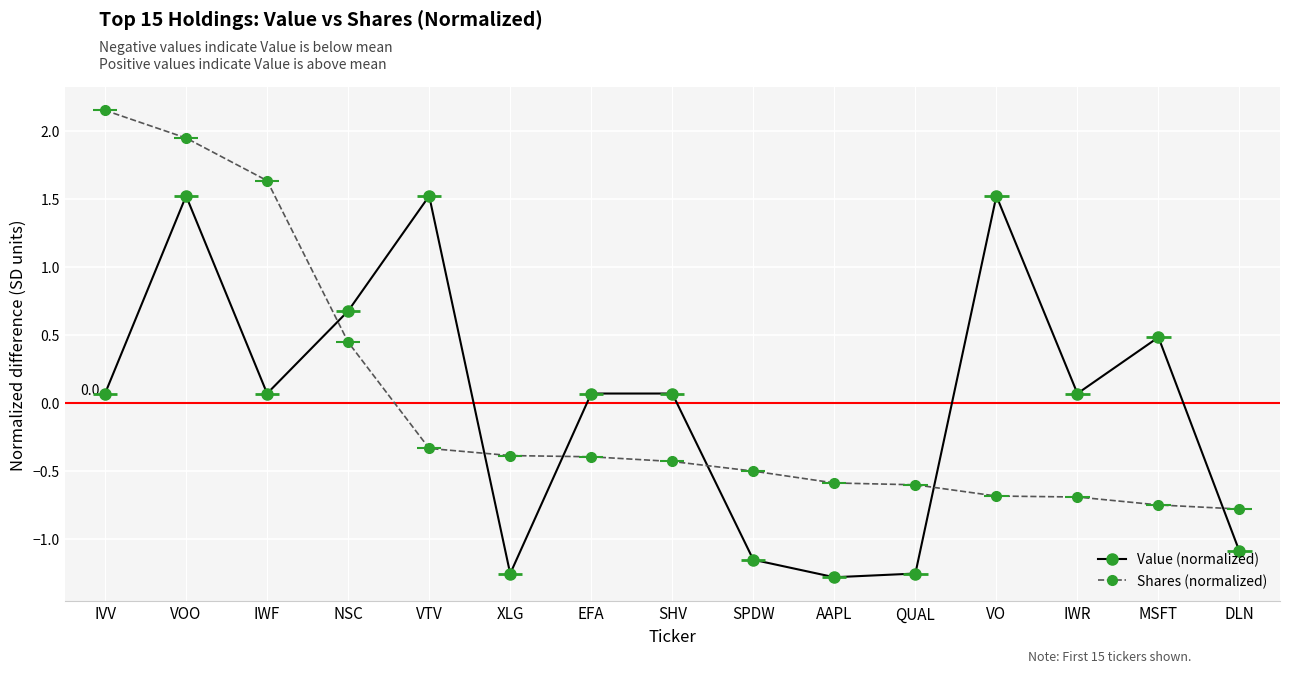

How many data points in Value (normalized) are less than 0?

5